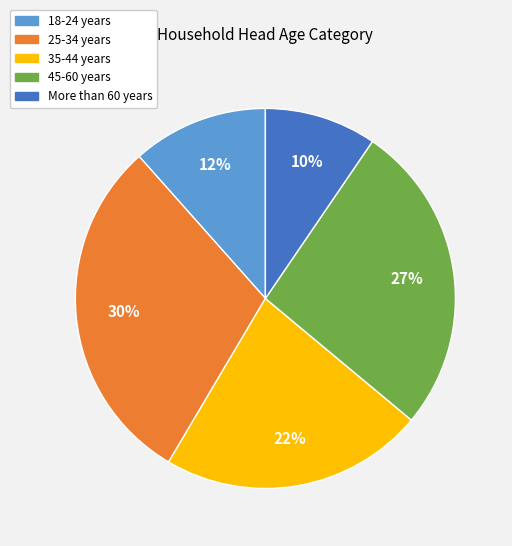

What percentage is the 35-44 years slice, to the nearest percent?

22%